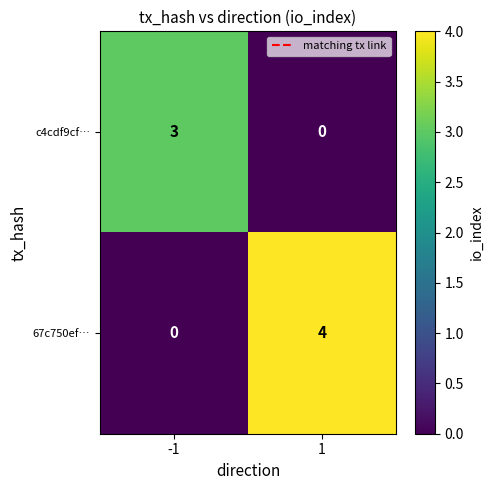

At which category is the sum across all series the highest?

1